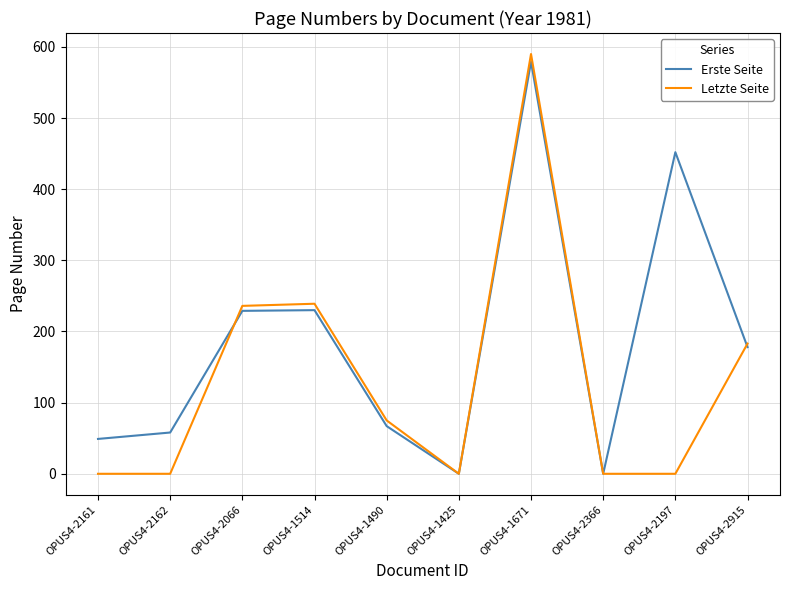

True or false: Letzte Seite has a value of 0 at OPUS4-2161.

True